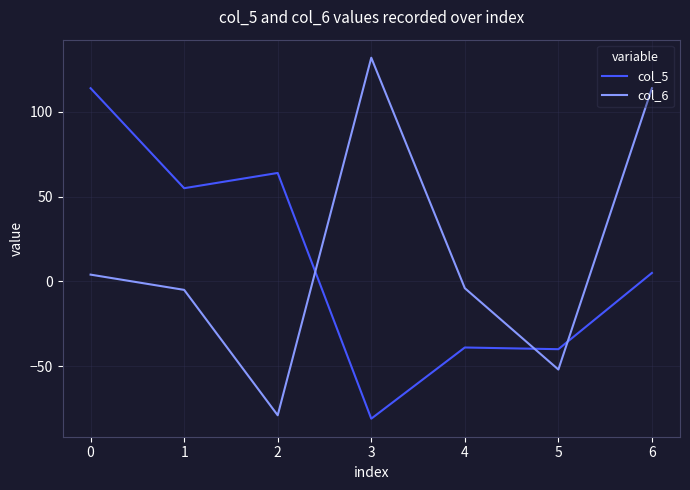

What is the total value across all series at 5?

-92.0